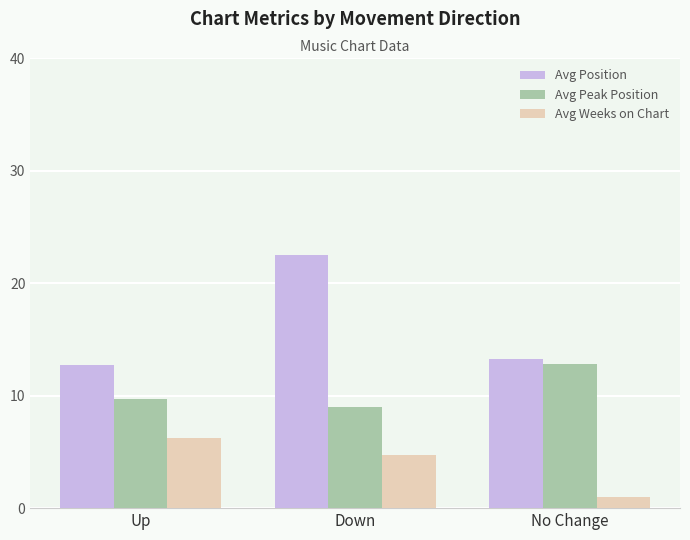

Which category has the lowest value across all series?

No Change